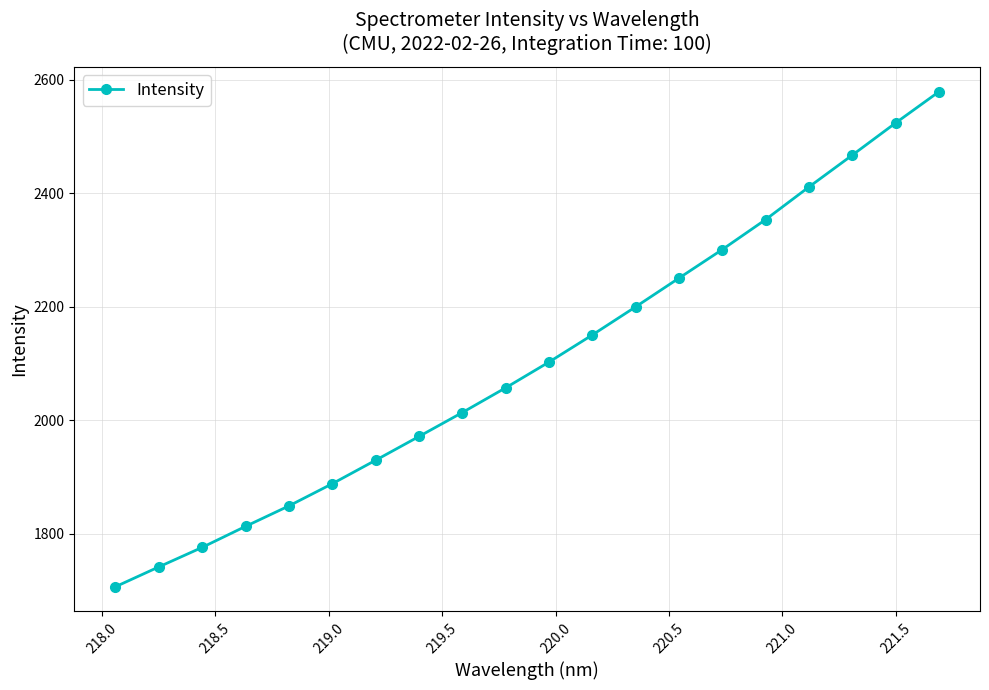

What is the value of the 16th point from the left?

2353.7